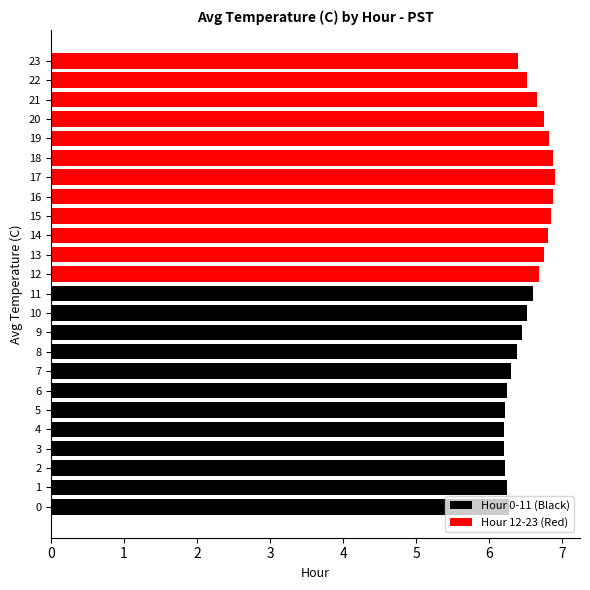

What is the value of the Hour 12-23 (Red) bar at the 1st from the left?

6.7